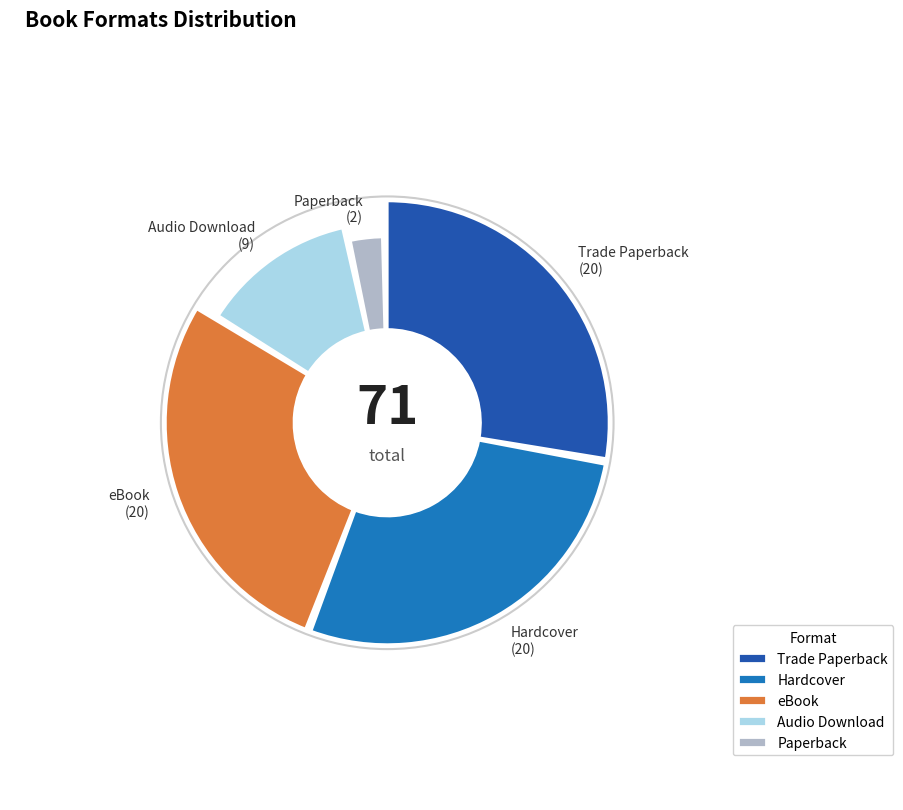

What is the largest slice in the pie chart?

Trade Paperback